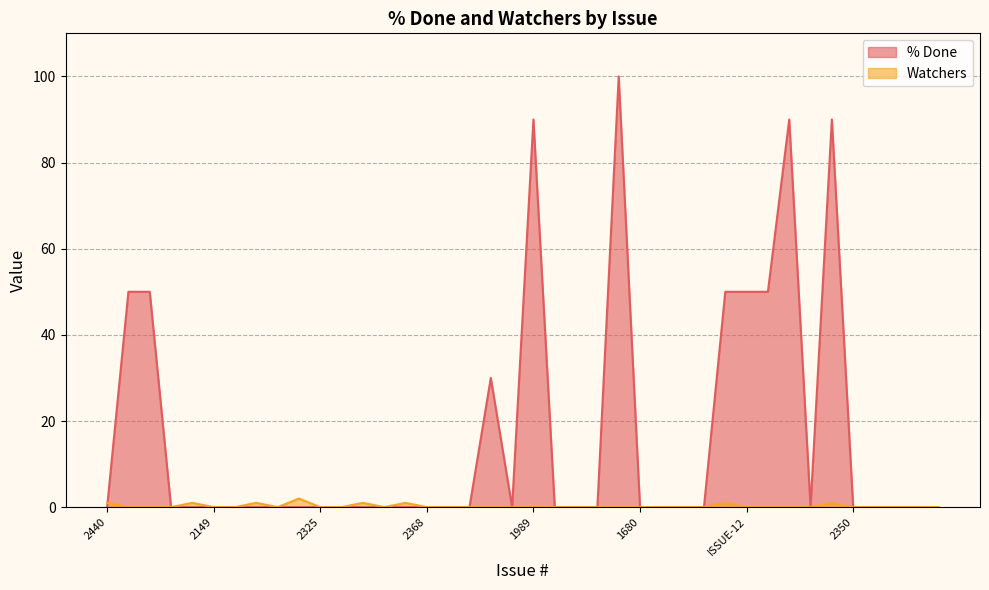

Is the value of Watchers at 2295 greater than the value of % Done at 2084?

No